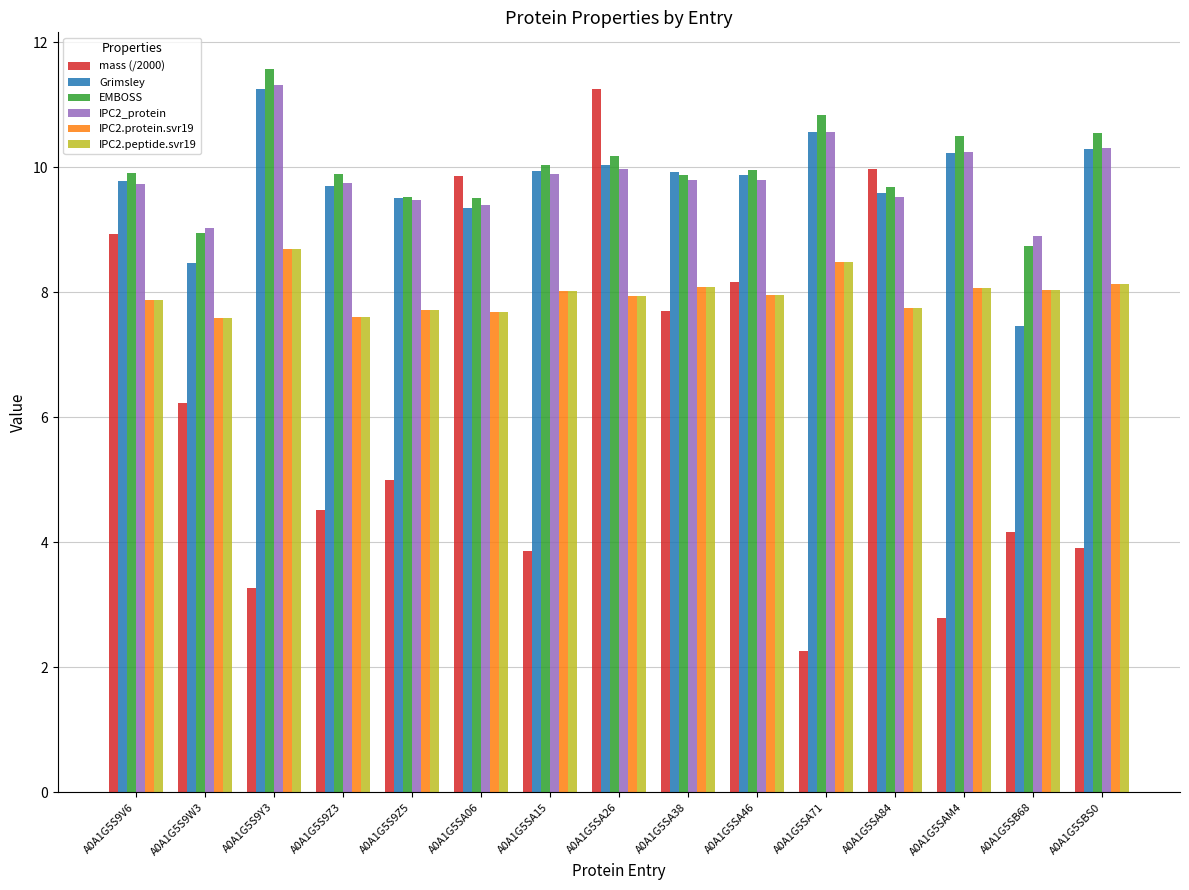

What is the highest value of the EMBOSS series?

11.6